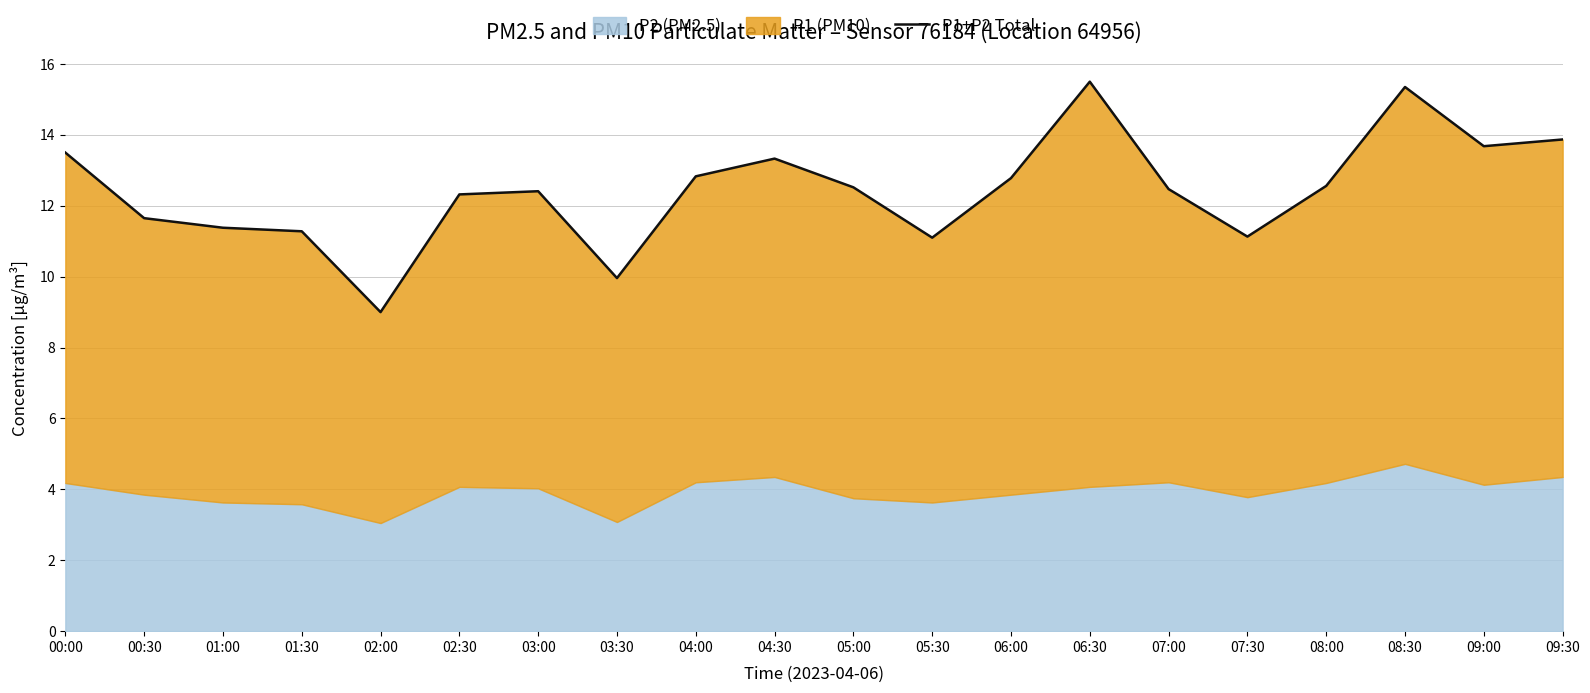

Read the value at 04:00.

12.8